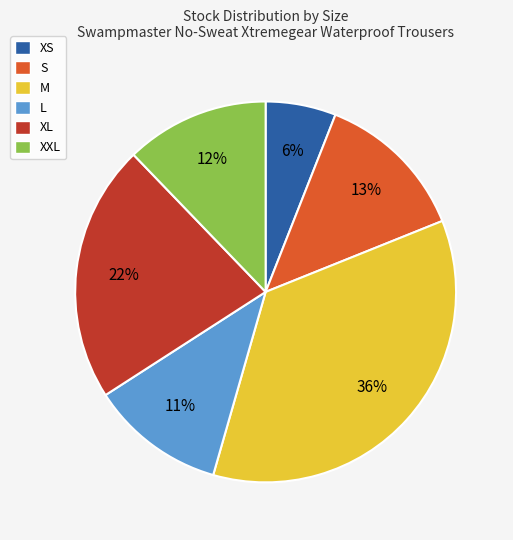

What is the smallest slice in the pie chart?

XS